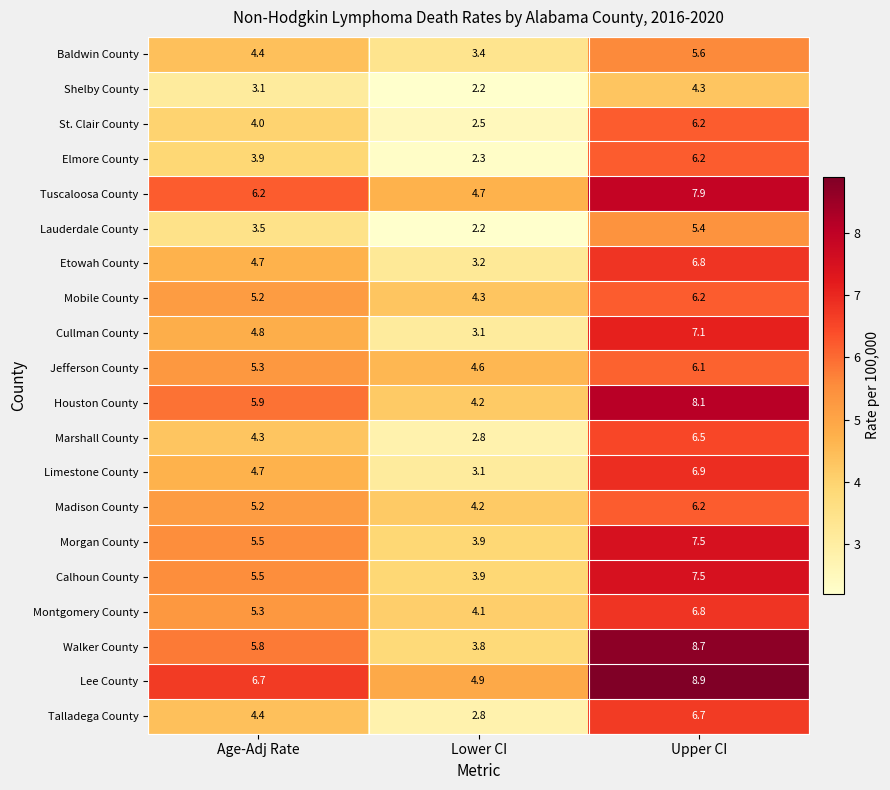

What is the average value of the Morgan County series?

5.6